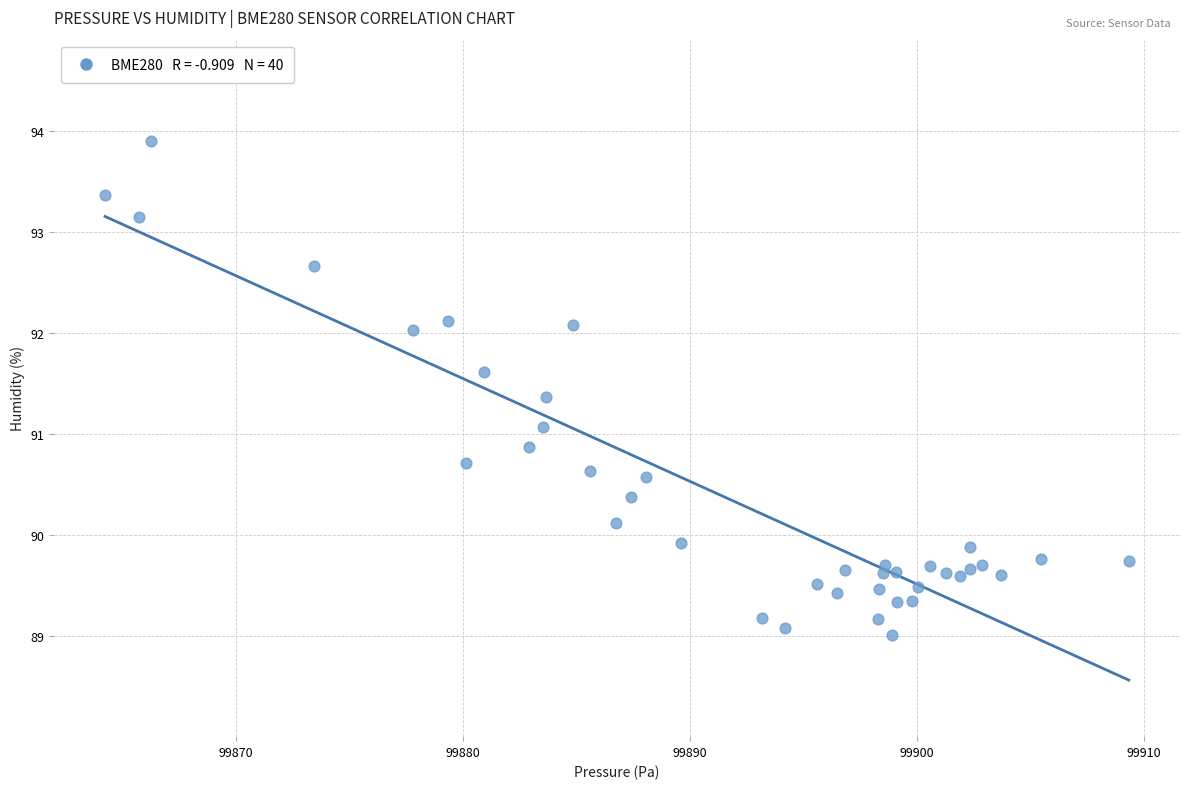

What is the range of X values (max minus min)?

45.1